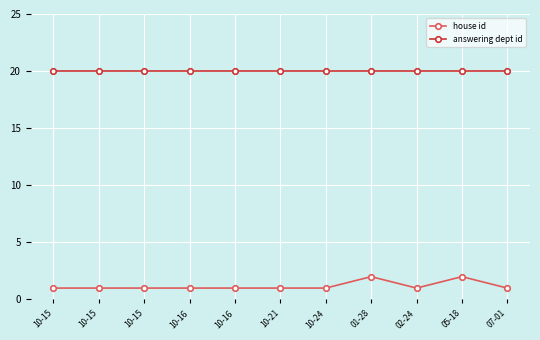

At which category does house id reach its first local valley?

02-24